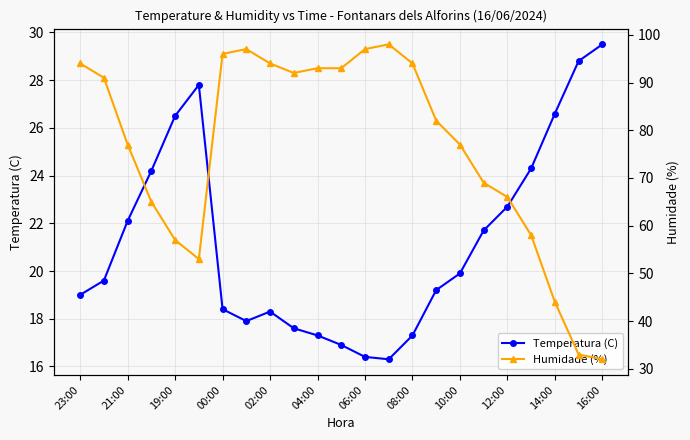

True or false: Temperatura (C) has more than 2 interior local peaks.

False